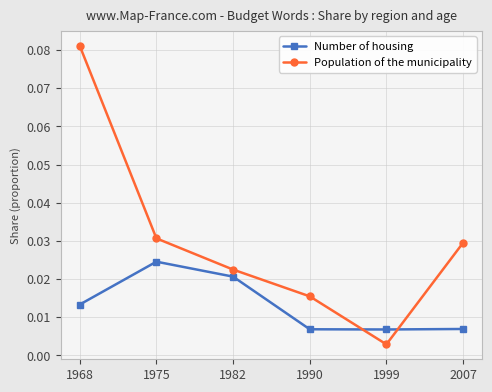

How many intersections are there between Population of the municipality and Number of housing?

2